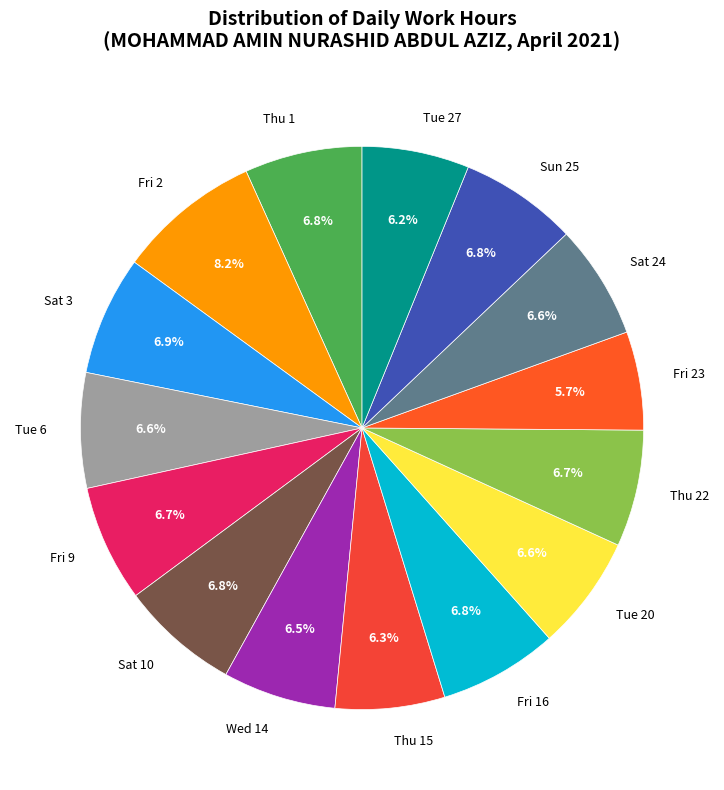

How many slices are in this pie chart?

15